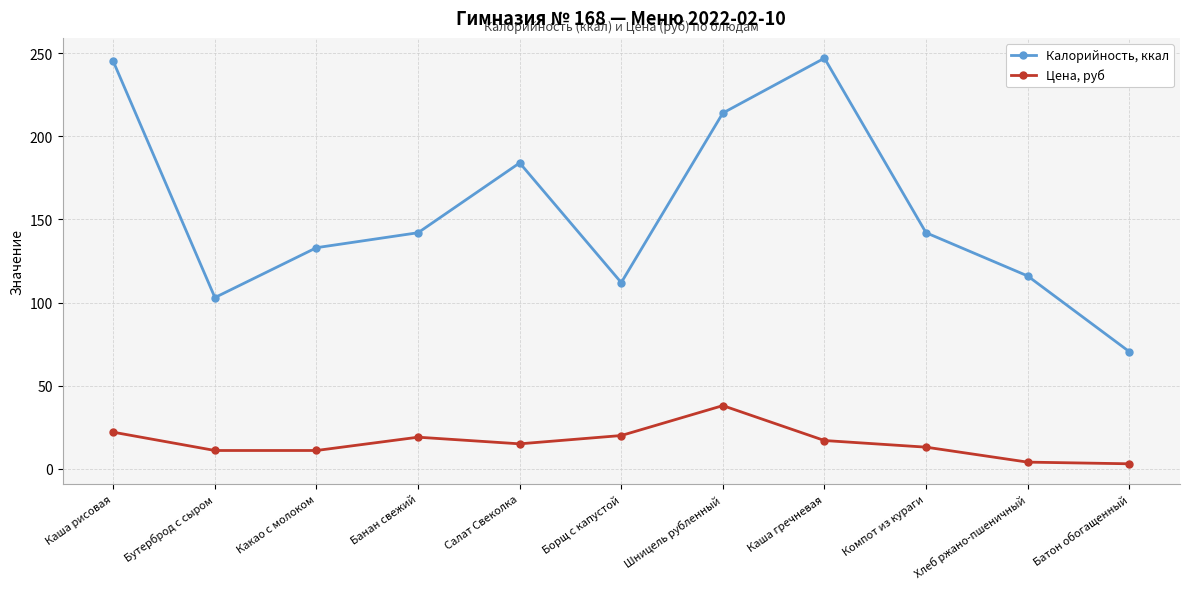

What is the difference between the highest and lowest values at Каша гречневая?

230.0